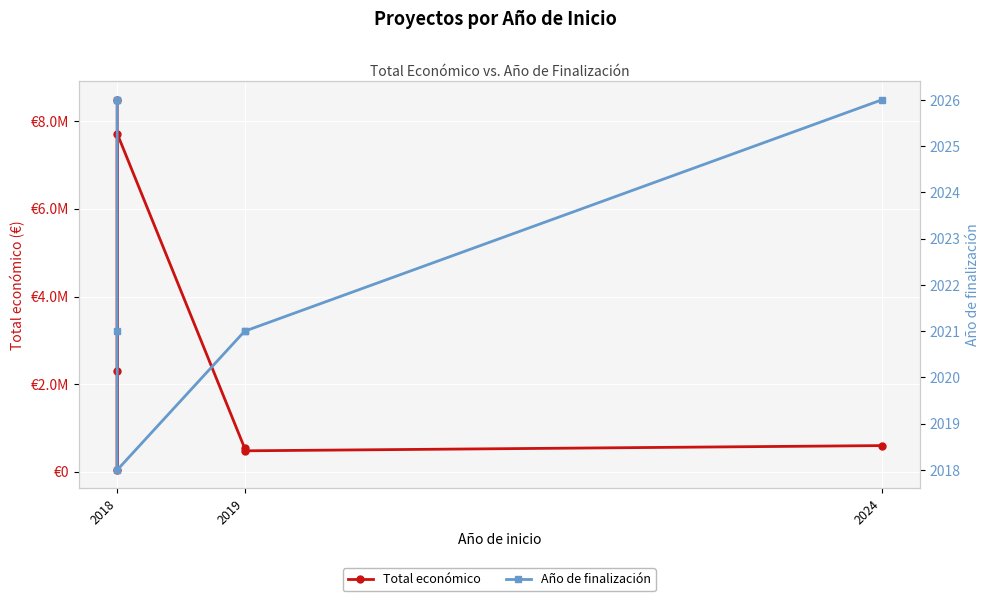

What value does the Año de finalización series have at 2019?

2021